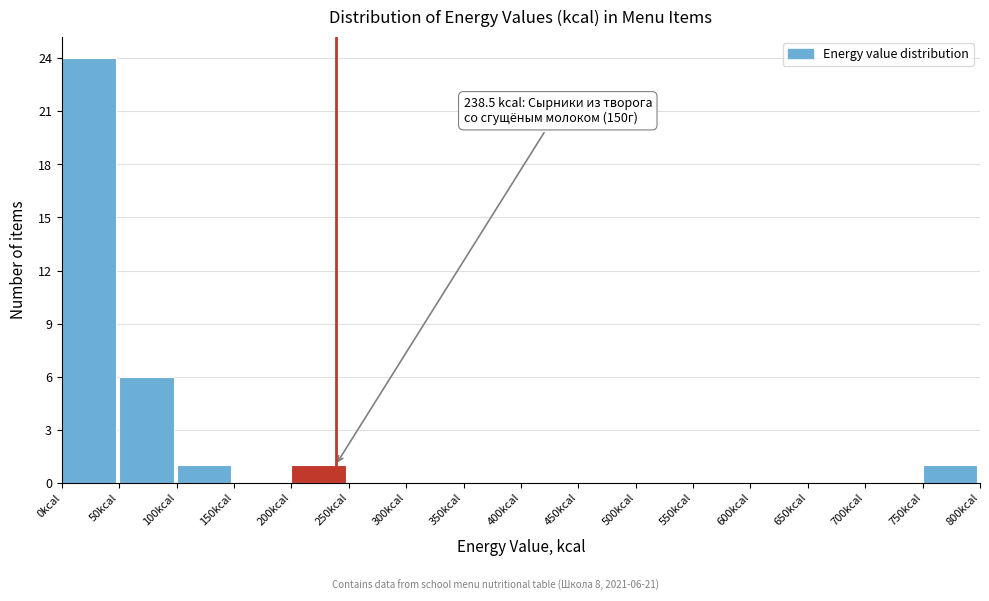

Which range on the x-axis has the tallest bar?

0 to 50